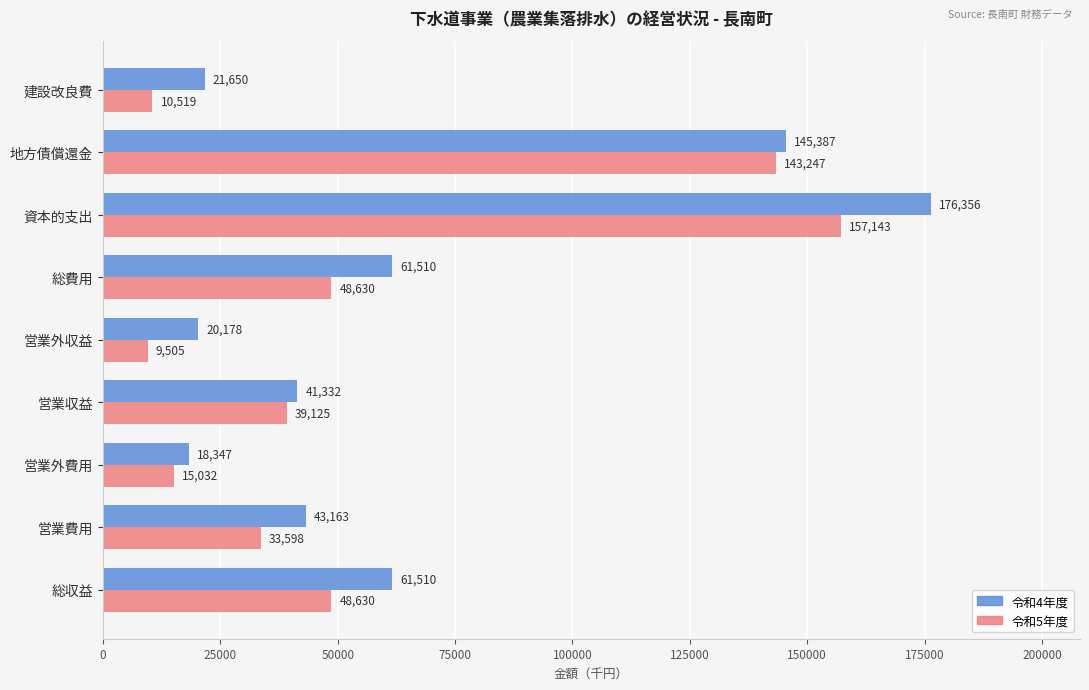

What are all the series names shown in the legend?

令和4年度, 令和5年度